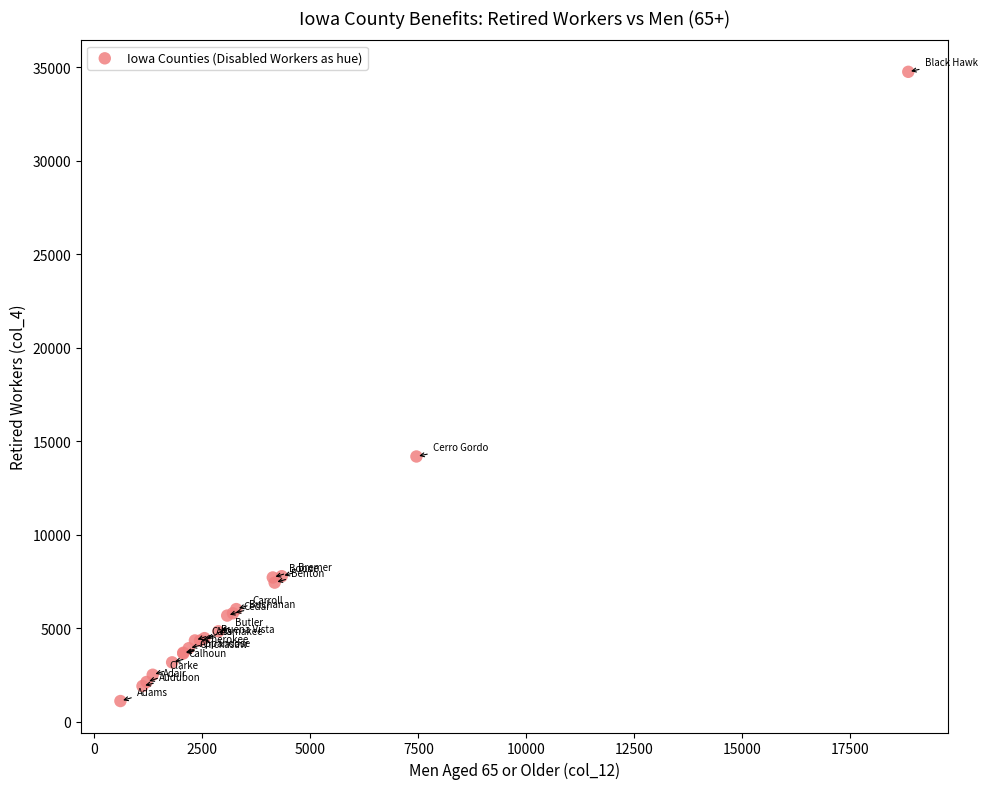

What Y value in the scatter plot is closest to 17930?

14185